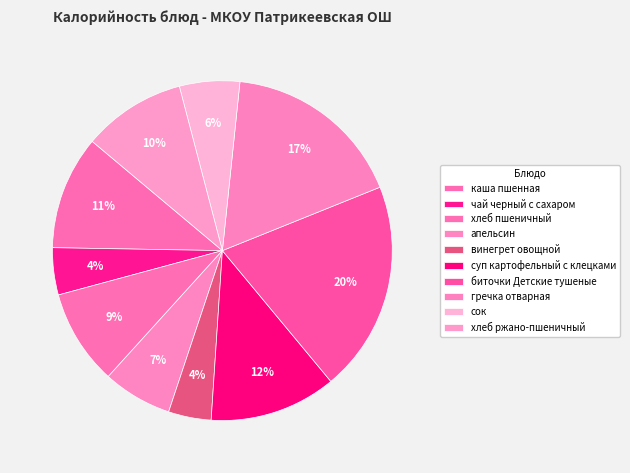

How many segments does this pie chart have?

10